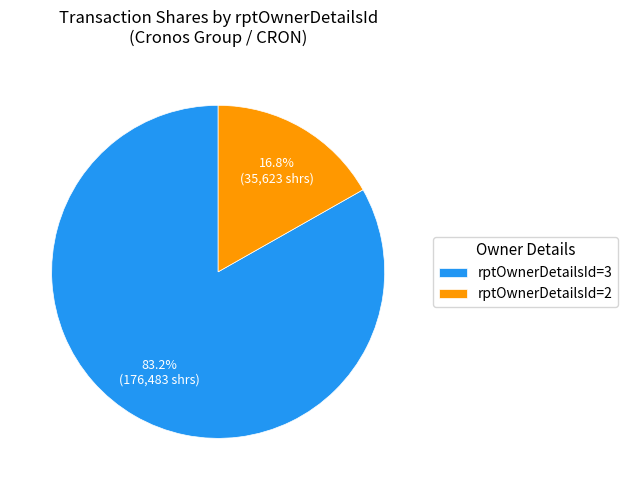

Rank the categories by value from highest to lowest.

rptOwnerDetailsId=3, rptOwnerDetailsId=2